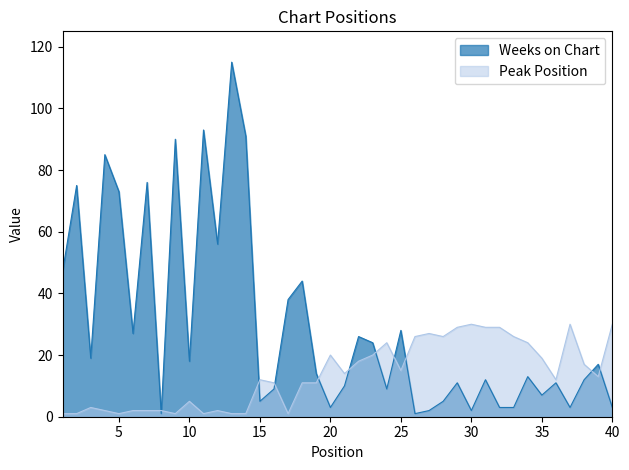

True or false: Peak Position has more than 0 points higher than both neighbors.

True